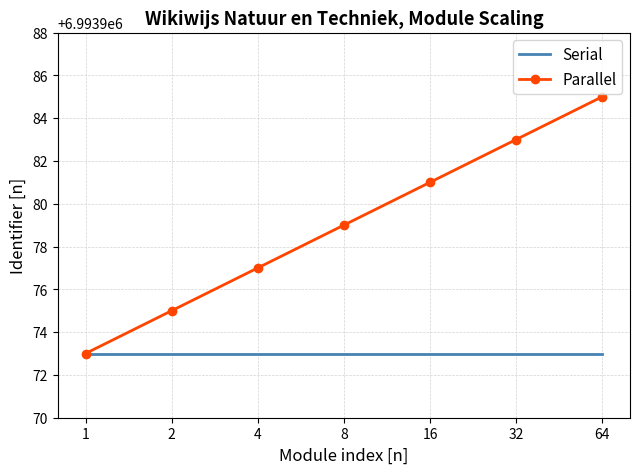

Rank the series by their average value, from lowest to highest.

Serial, Parallel